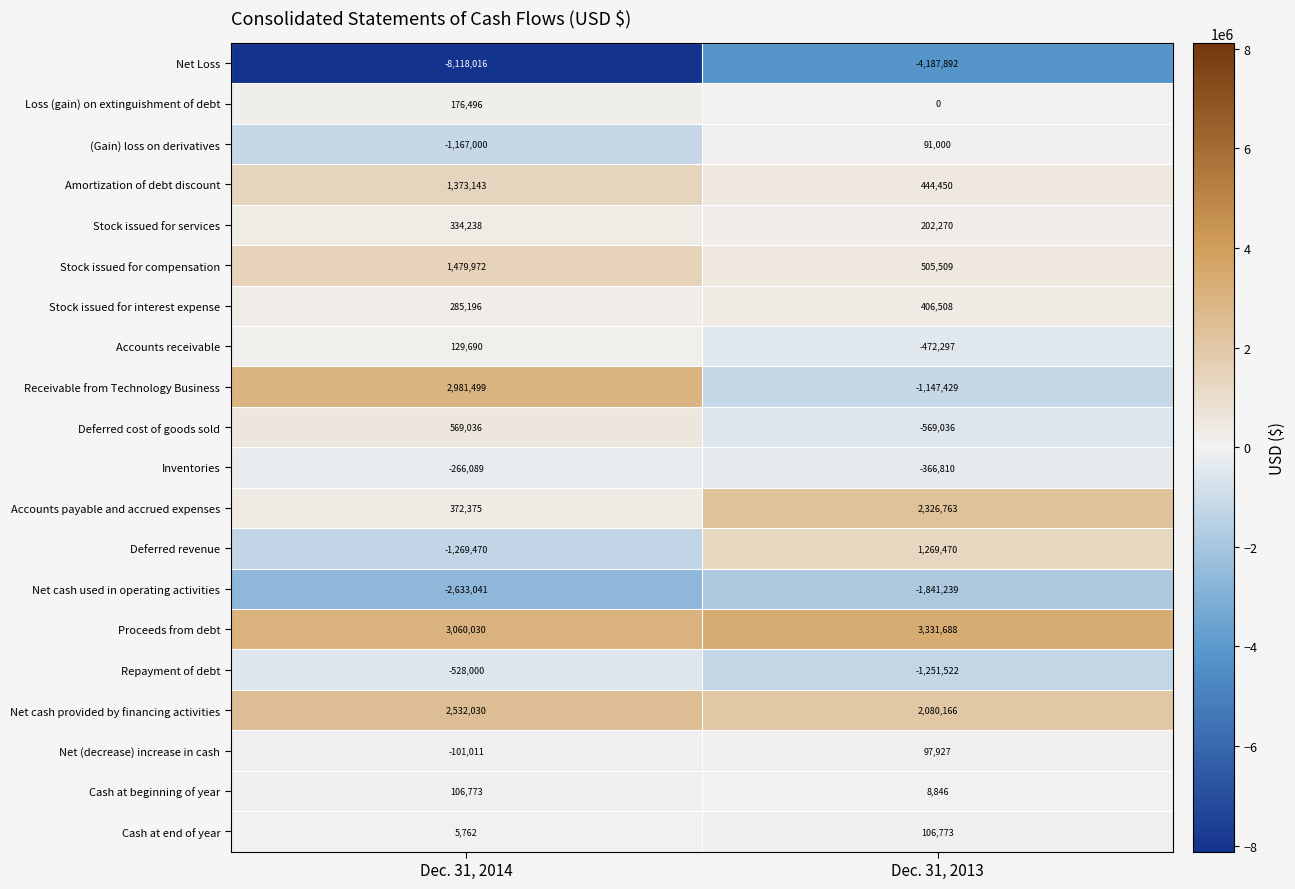

Is it true that Deferred cost of goods sold equals 569036 at Dec. 31, 2014?

True